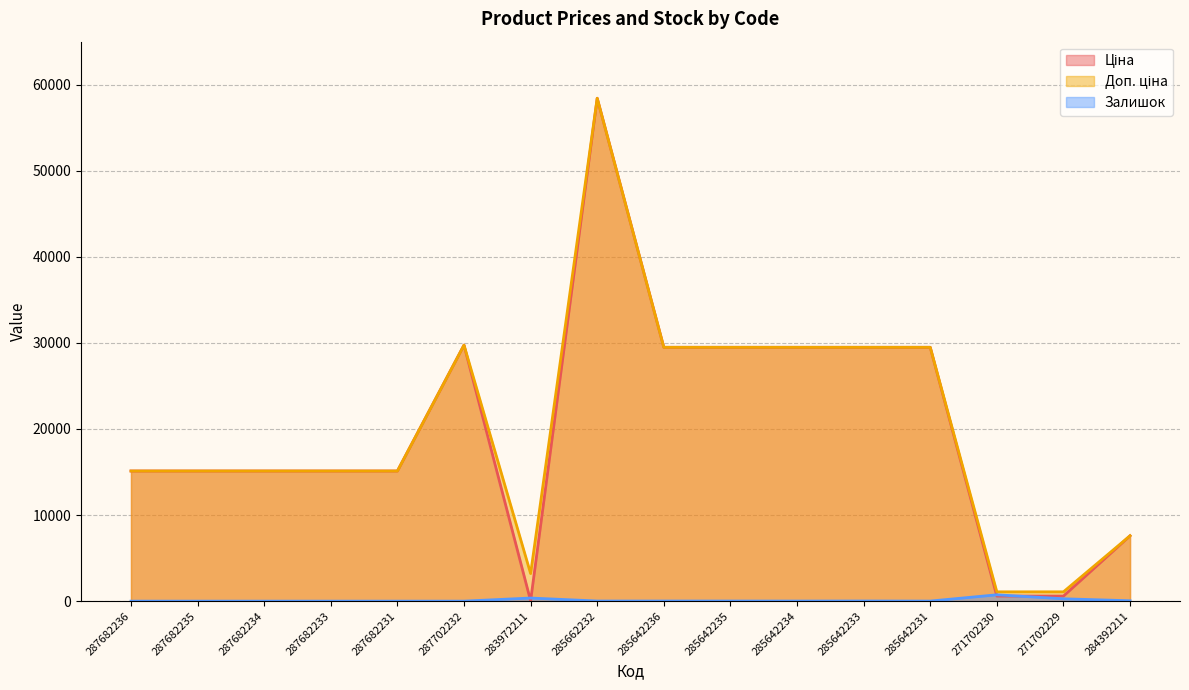

At which label is Залишок closest to 368?

283972211